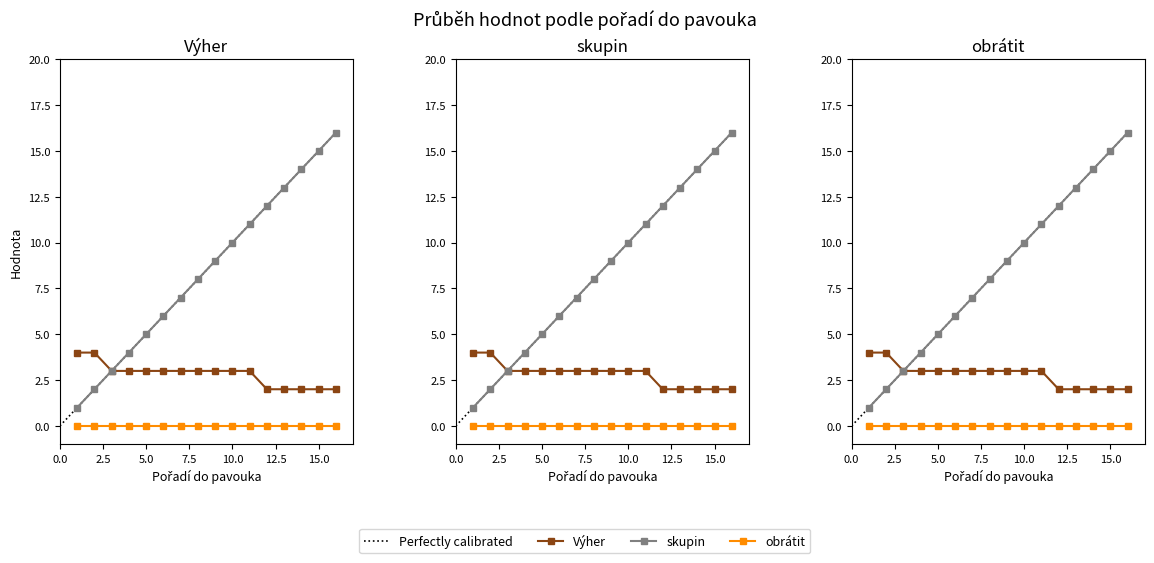

What is the average value of the skupin series?

8